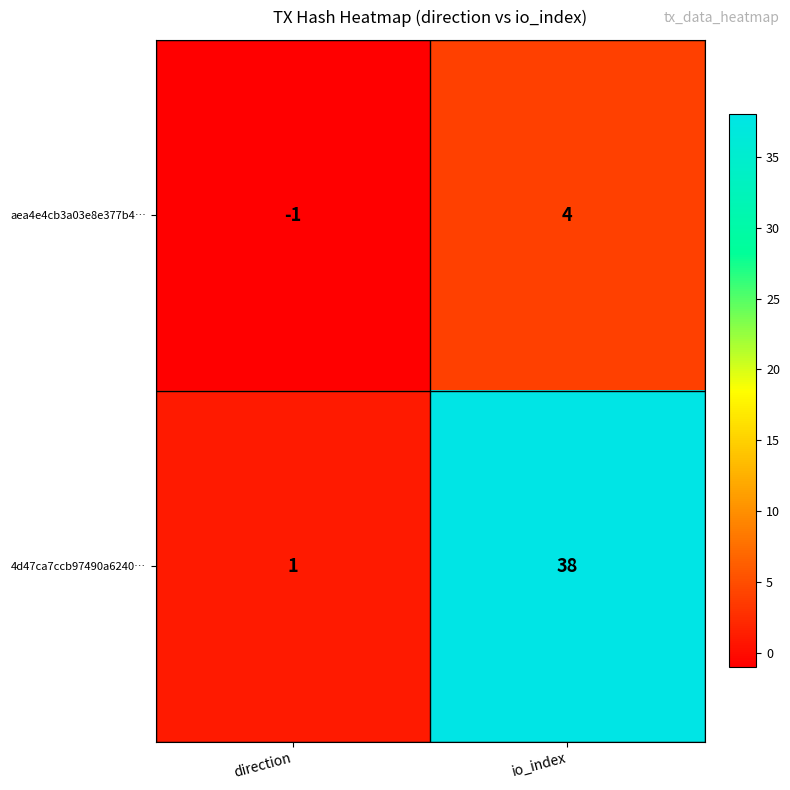

What is the approximate value of aea4e4cb3a03e8e377b4… at io_index?

4